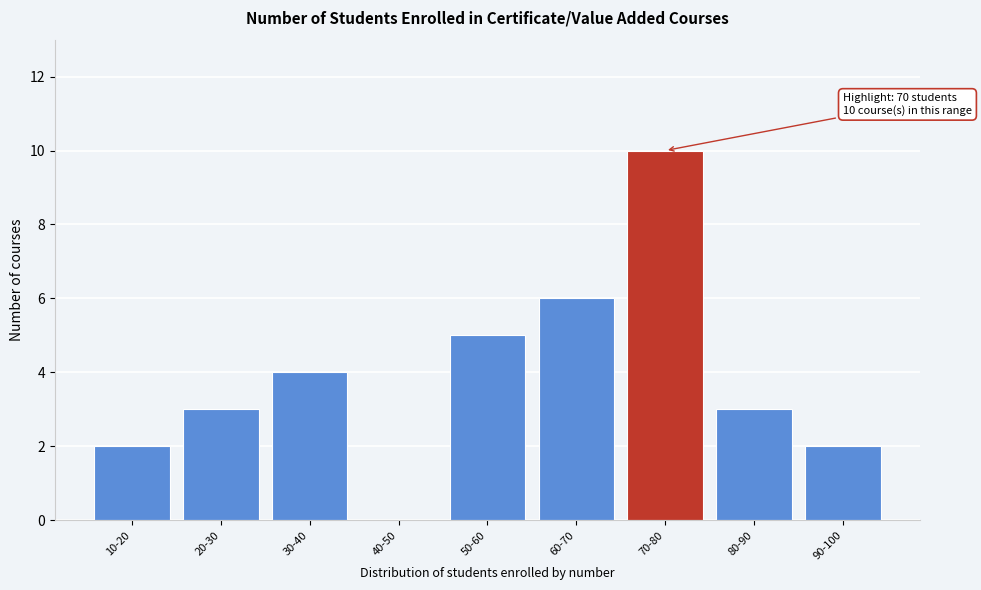

Reading left to right, what are all the values shown in this chart?

10-20=2	20-30=3	30-40=4	40-50=0	50-60=5	60-70=6	70-80=10	80-90=3	90-100=2